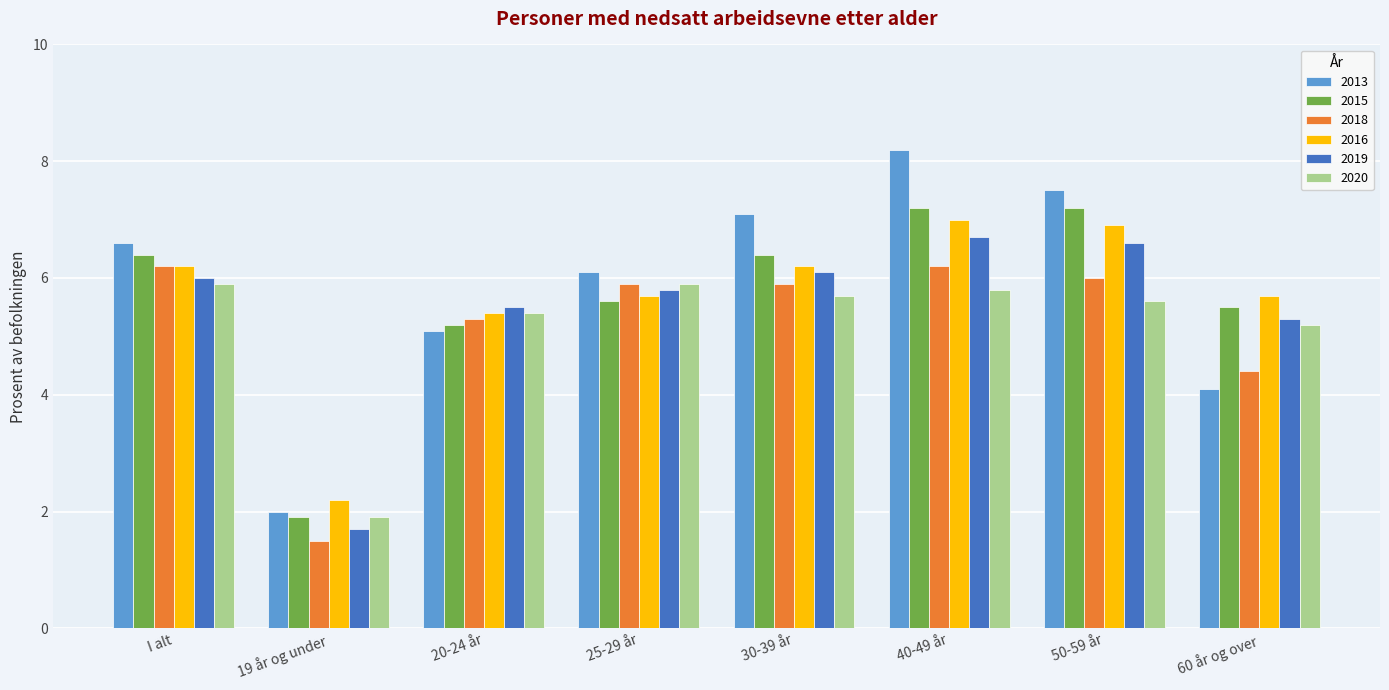

Is the value of 2018 at 40-49 år greater than the value of 2019 at 40-49 år?

No